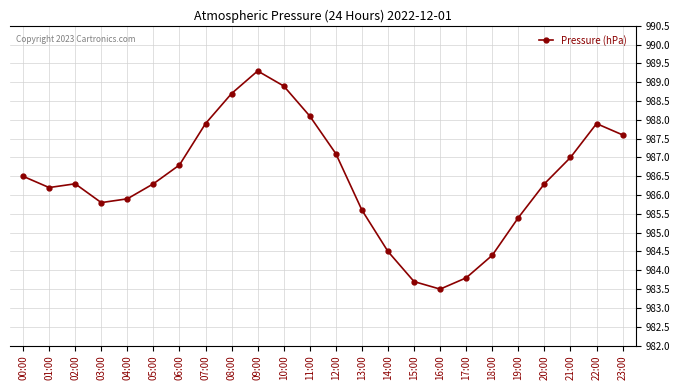

What is the value of the 20th point from the left?

985.4